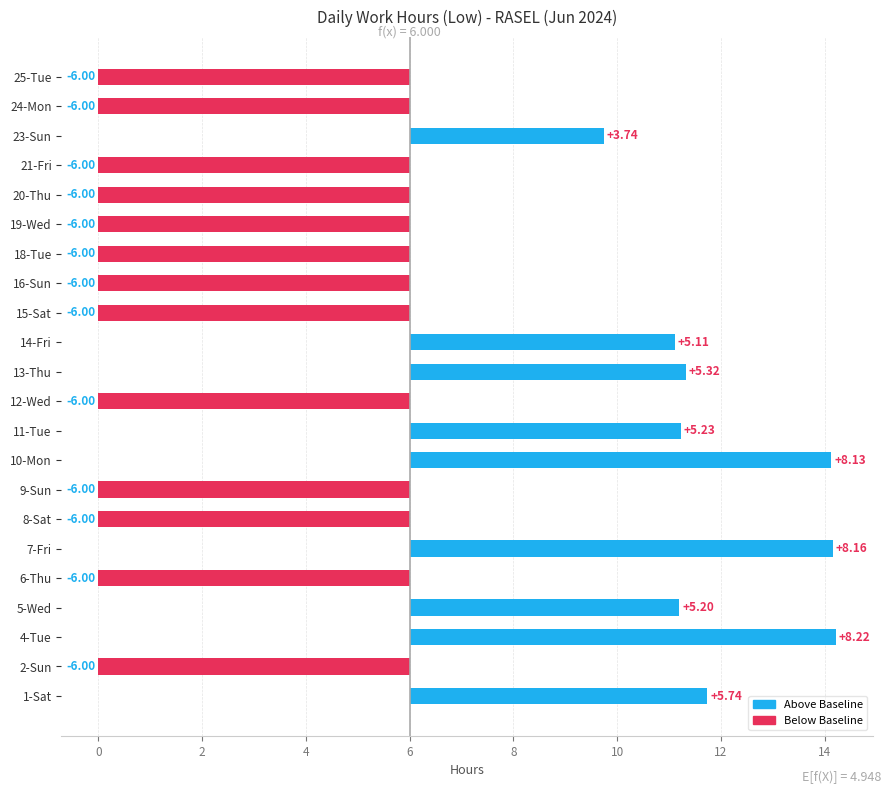

Does the chart contain stacked bars?

No